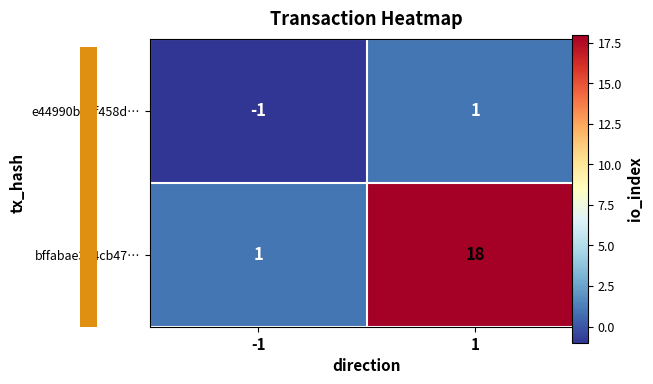

What is the maximum value shown in the chart?

18